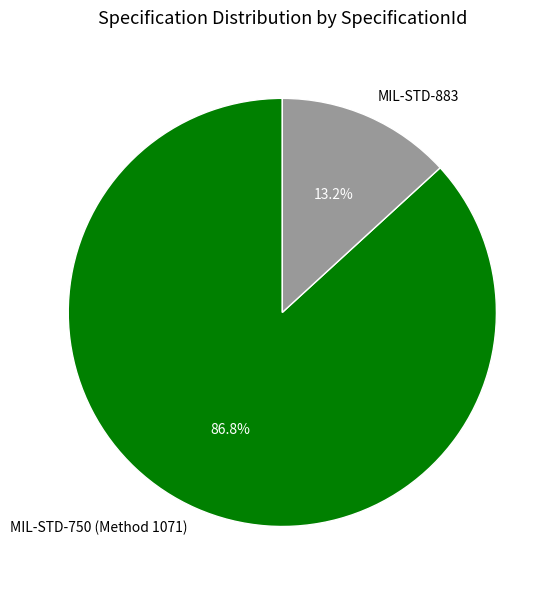

Do MIL-STD-883 and MIL-STD-750 (Method 1071) together represent more than half of the pie?

Yes